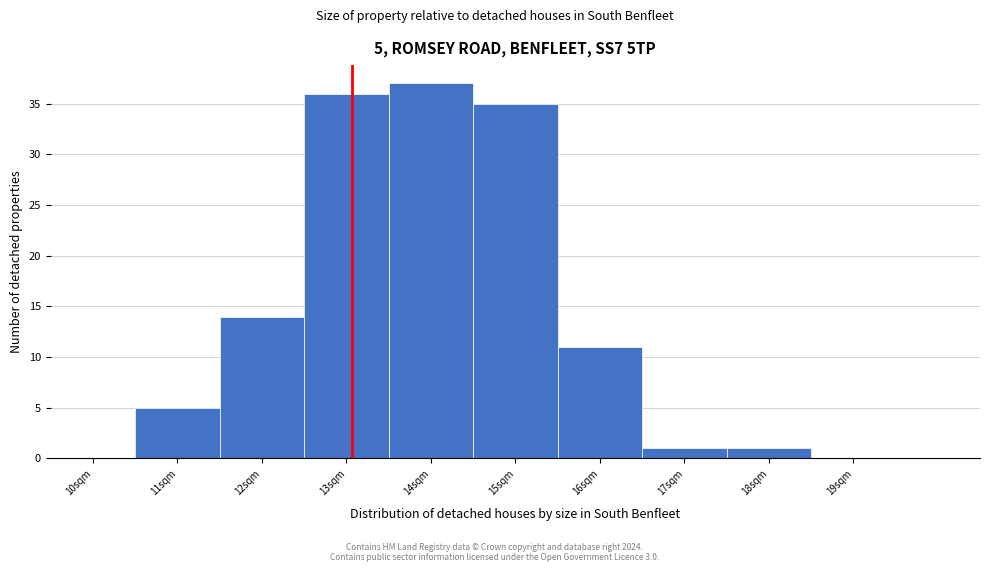

Which range on the x-axis has the tallest bar?

13.5 to 14.5